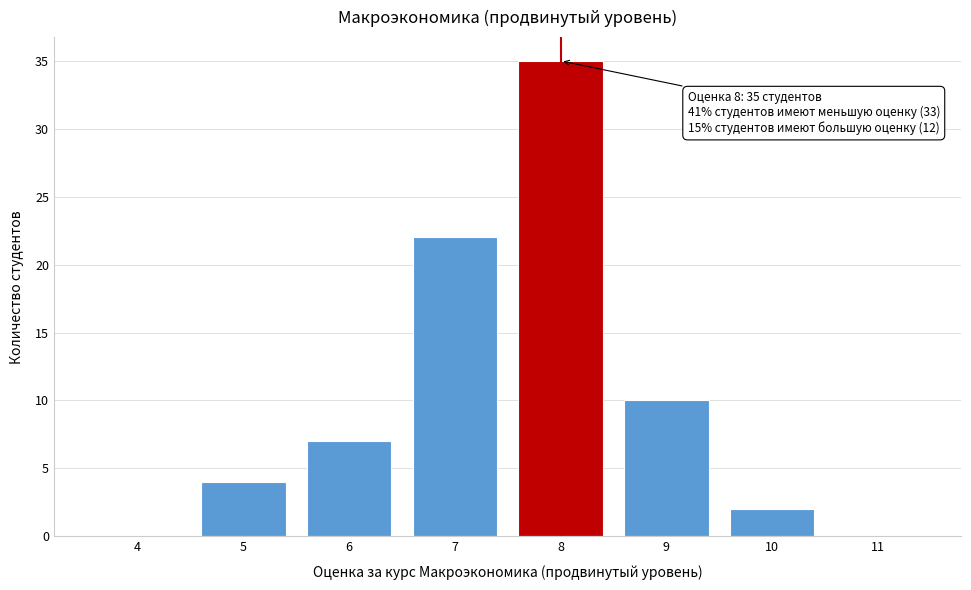

Reading right to left, transcribe all the data shown in this chart.

11=0	10=2	9=10	8=35	7=22	6=7	5=4	4=0